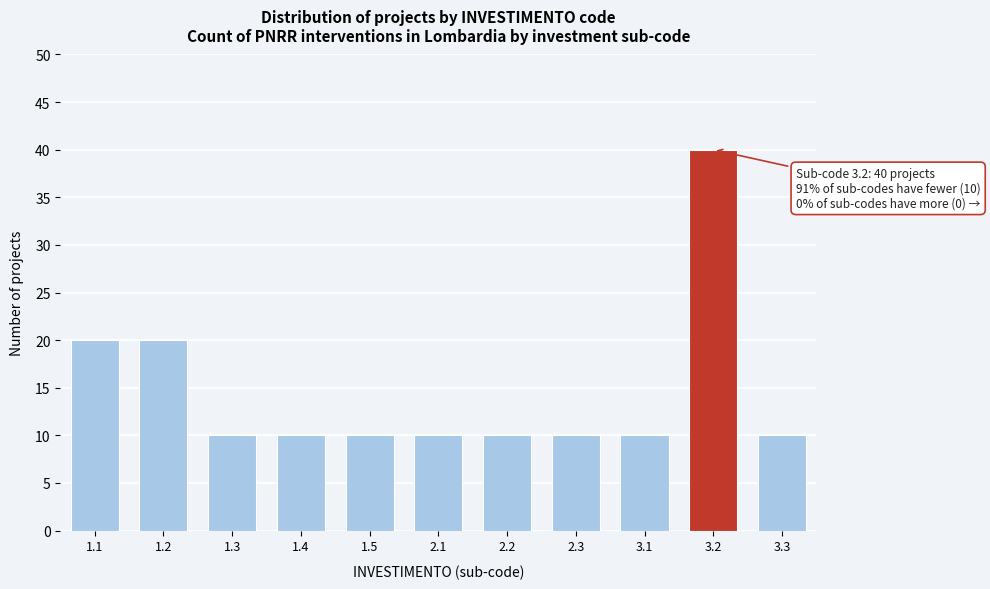

Reading right to left, transcribe all the data shown in this chart.

3.3=10	3.2=40	3.1=10	2.3=10	2.2=10	2.1=10	1.5=10	1.4=10	1.3=10	1.2=20	1.1=20